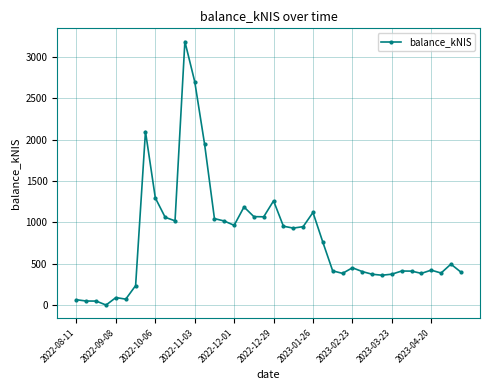

What is the average value?

796.7